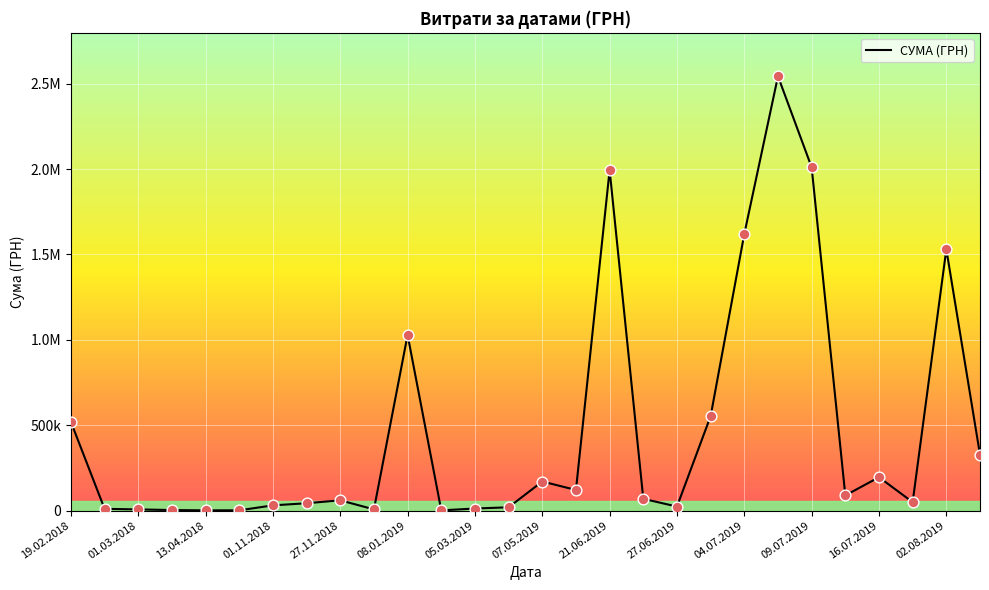

Is this an area chart (filled region under the line)?

No